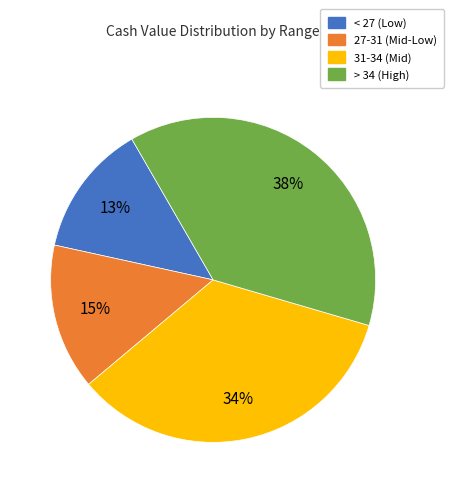

Which has a higher value, > 34 (High) or 27-31 (Mid-Low)?

> 34 (High)